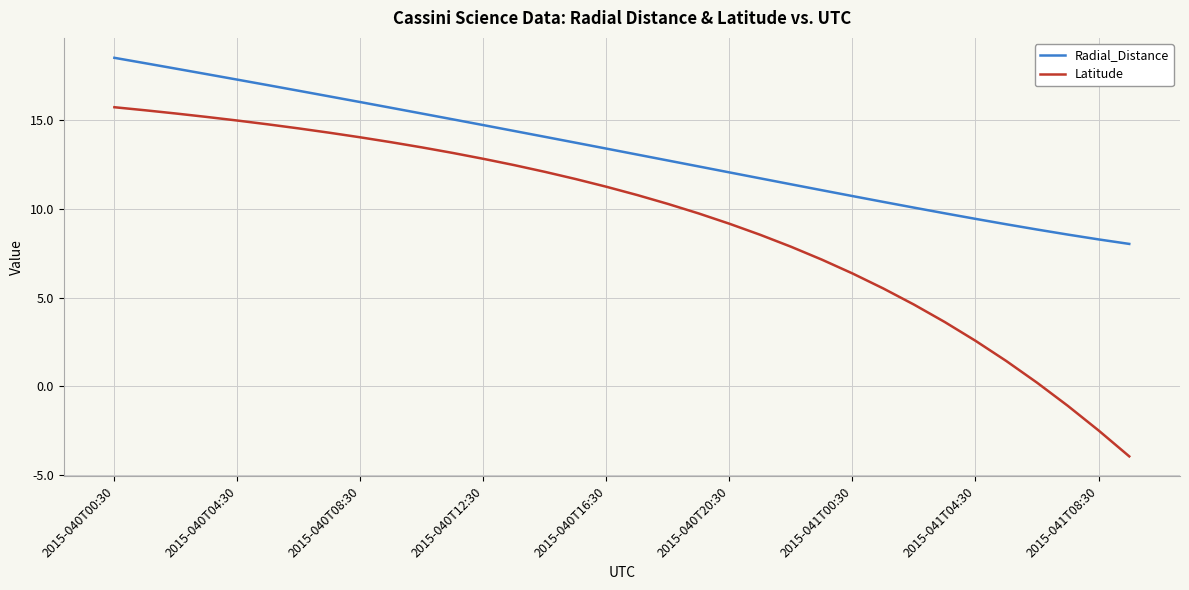

What is the difference between the maximum and minimum values in the Radial_Distance series?

10.5